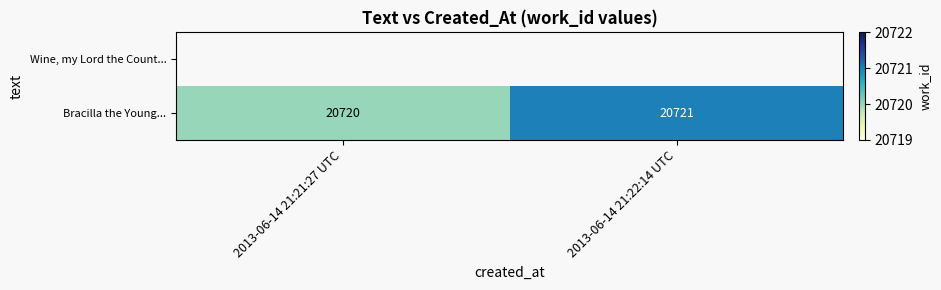

Count the number of categories in the chart.

2